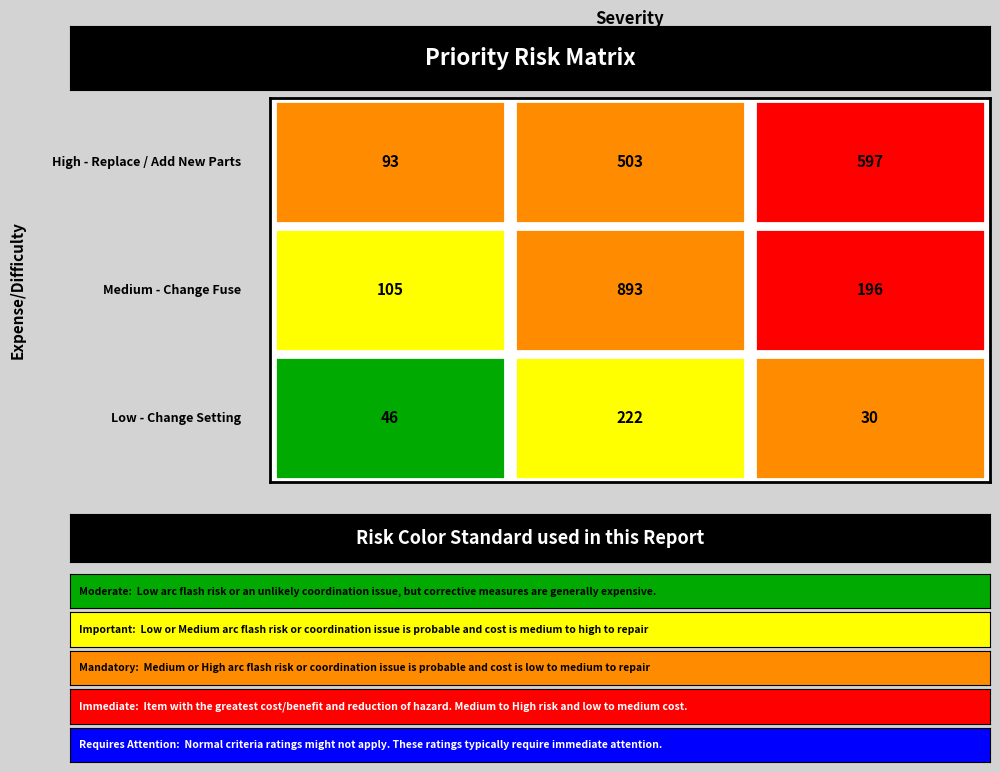

Is it true that Low - Change Setting equals 65 at 0?

False